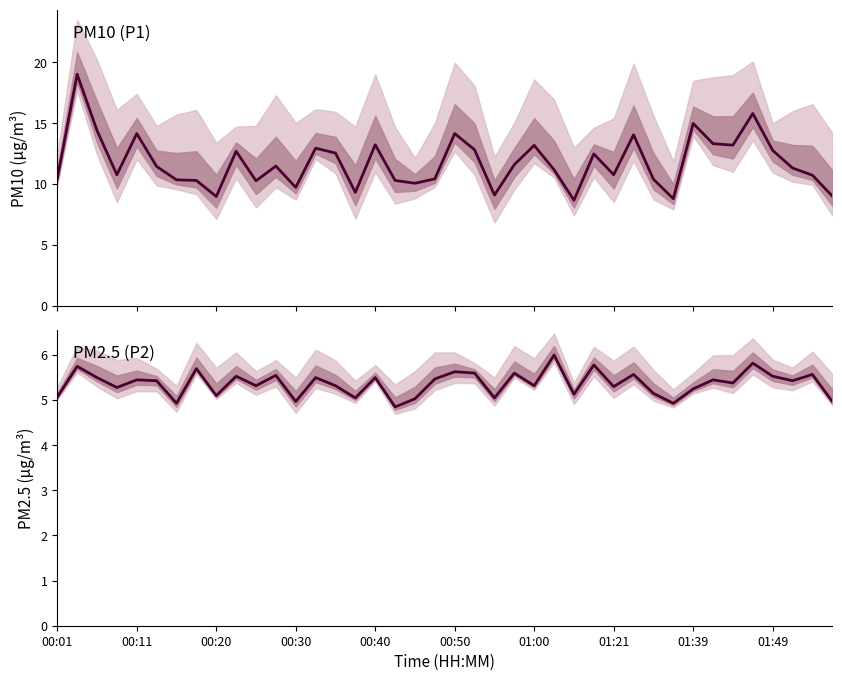

How many interior local peaks does the P1 series have?

12